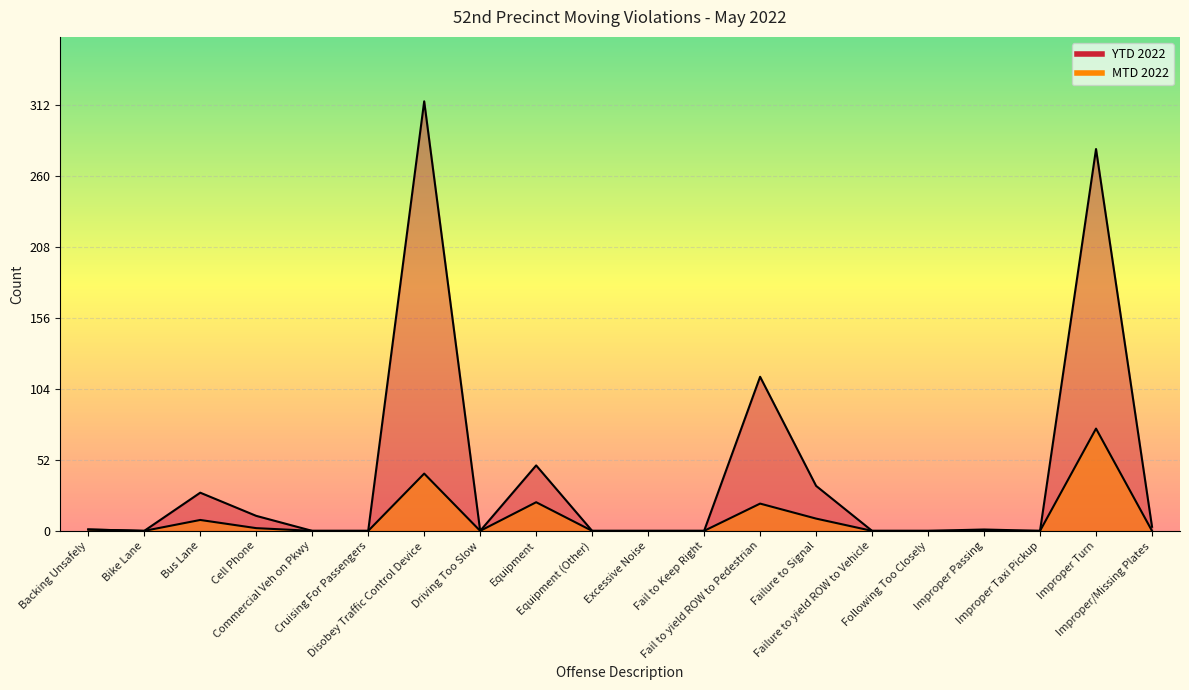

Which series has the widest spread of values?

YTD 2022